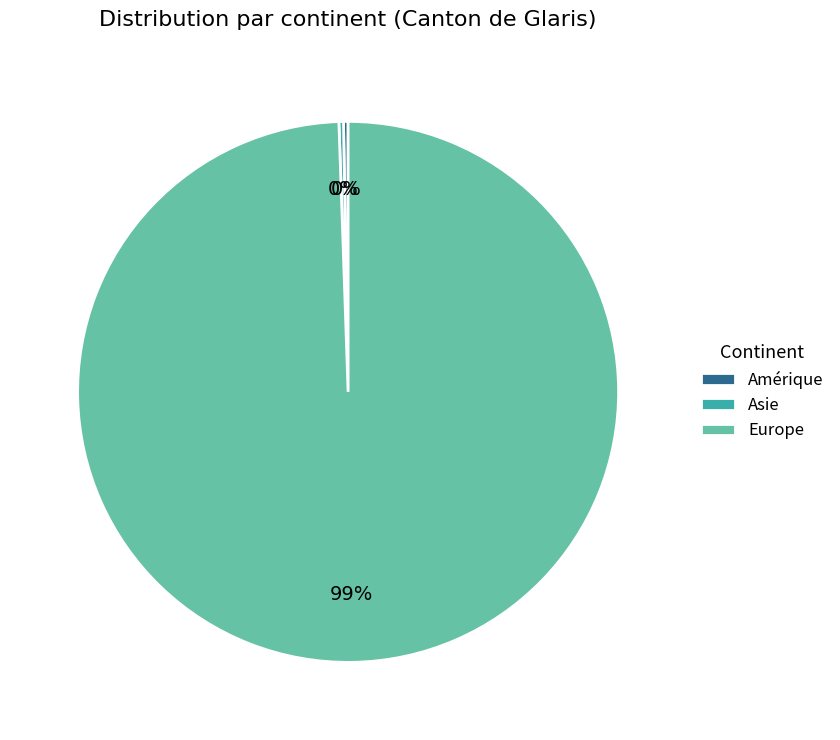

To the nearest percent, what is the average slice percentage?

33%